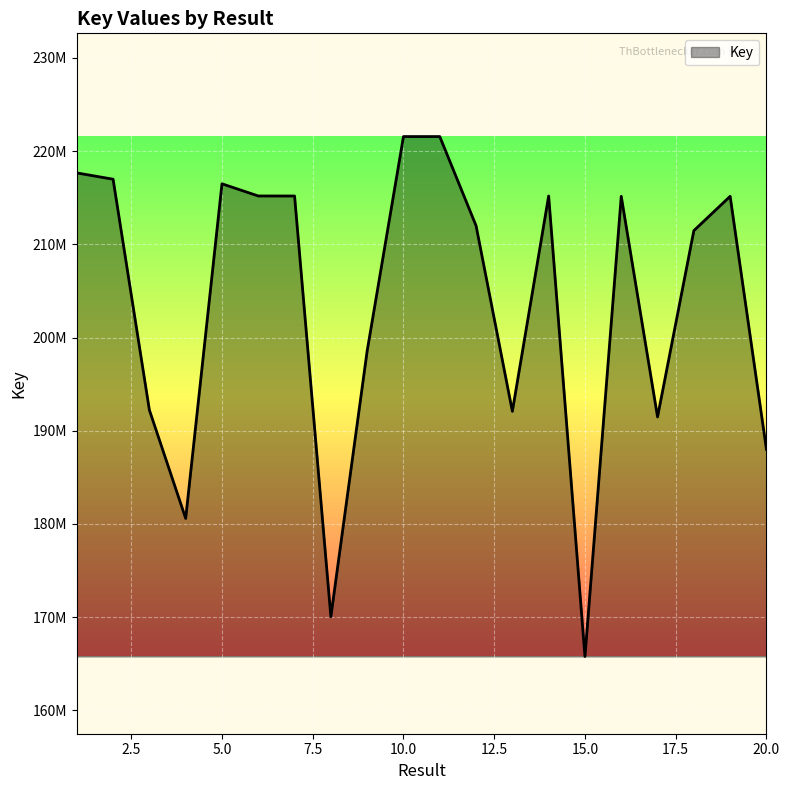

Which category has the highest value across all series?

11